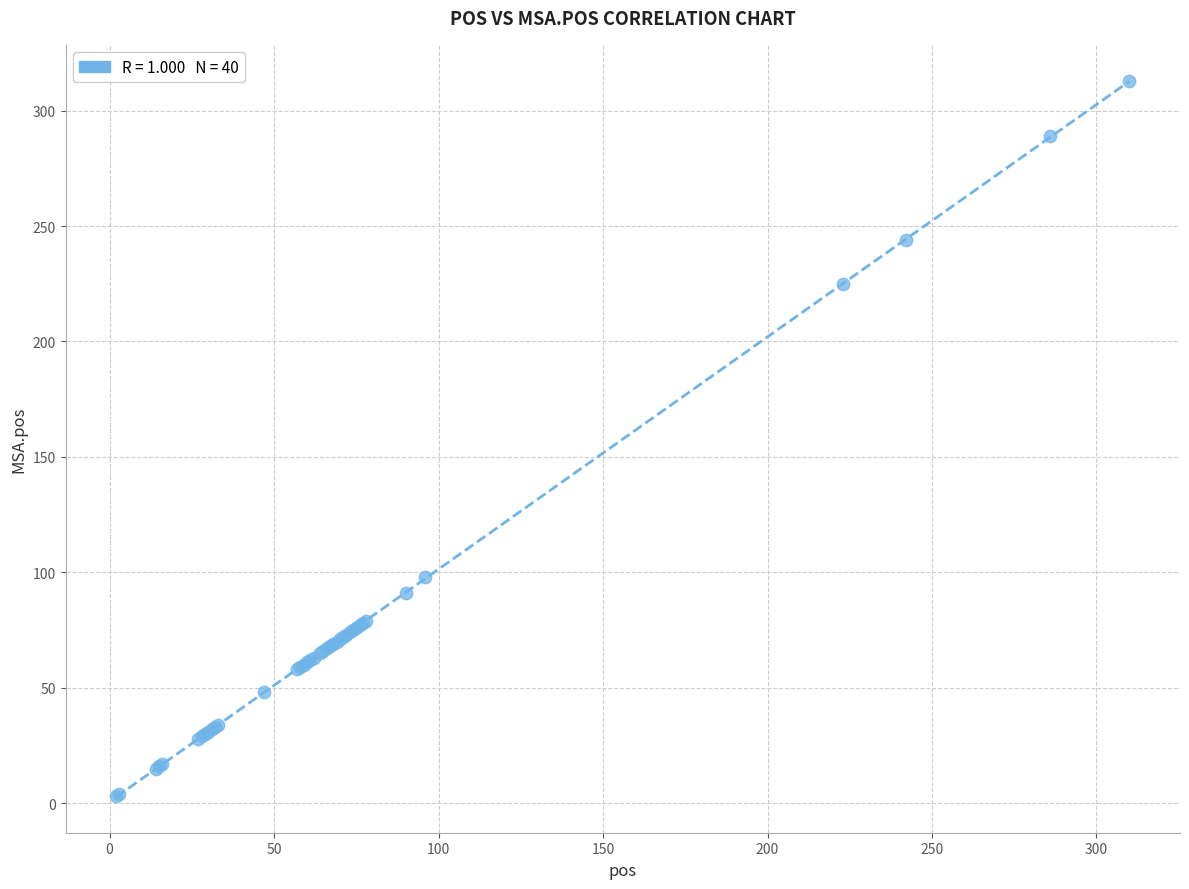

What Y value in the scatter plot is closest to 158?

98